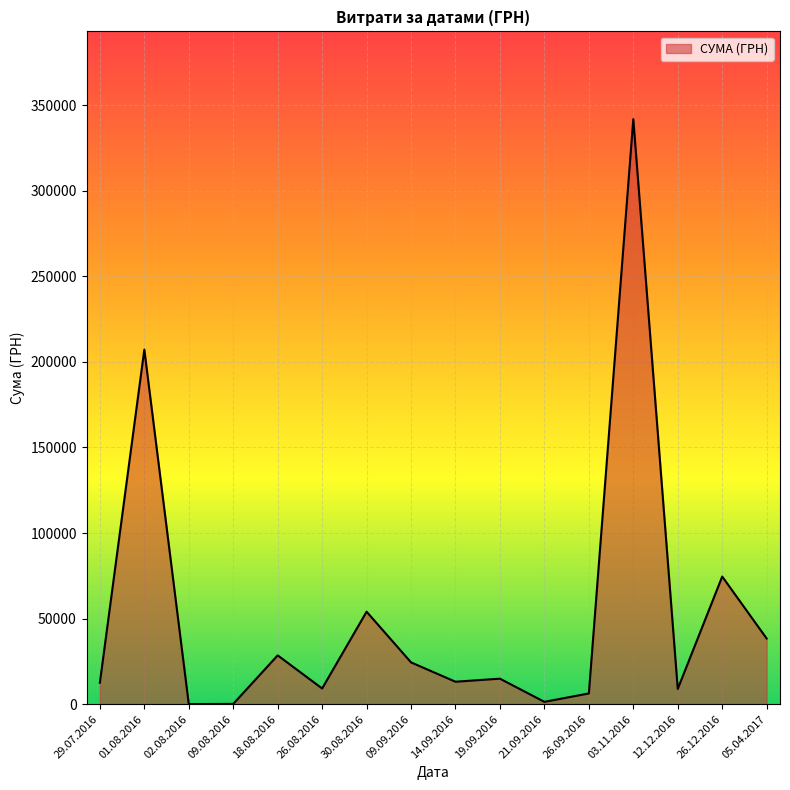

Is it true that the value at 12.12.2016 is 8900.0?

True